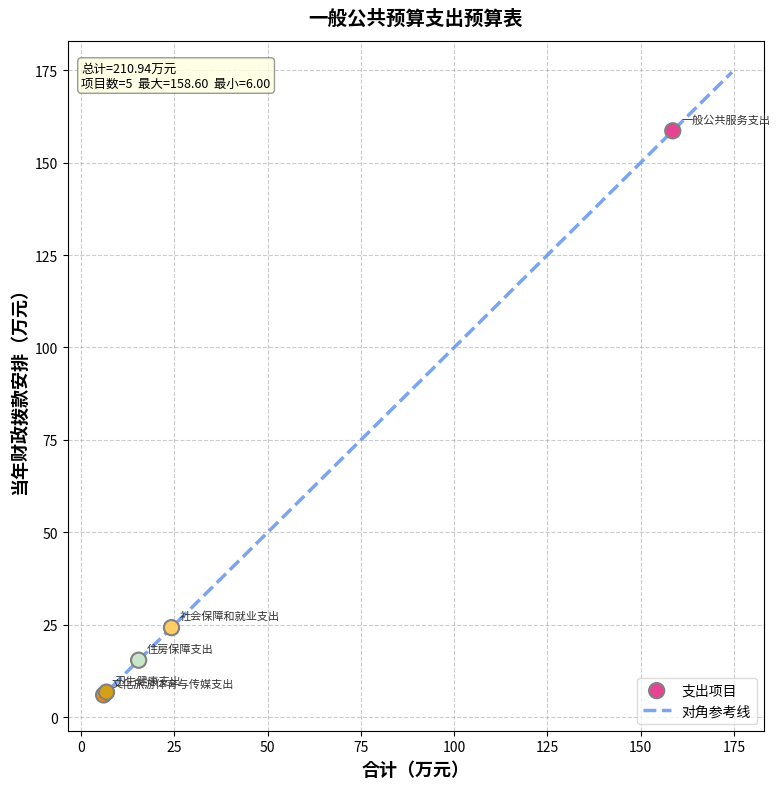

What Y value in the scatter plot is closest to 82?

24.2